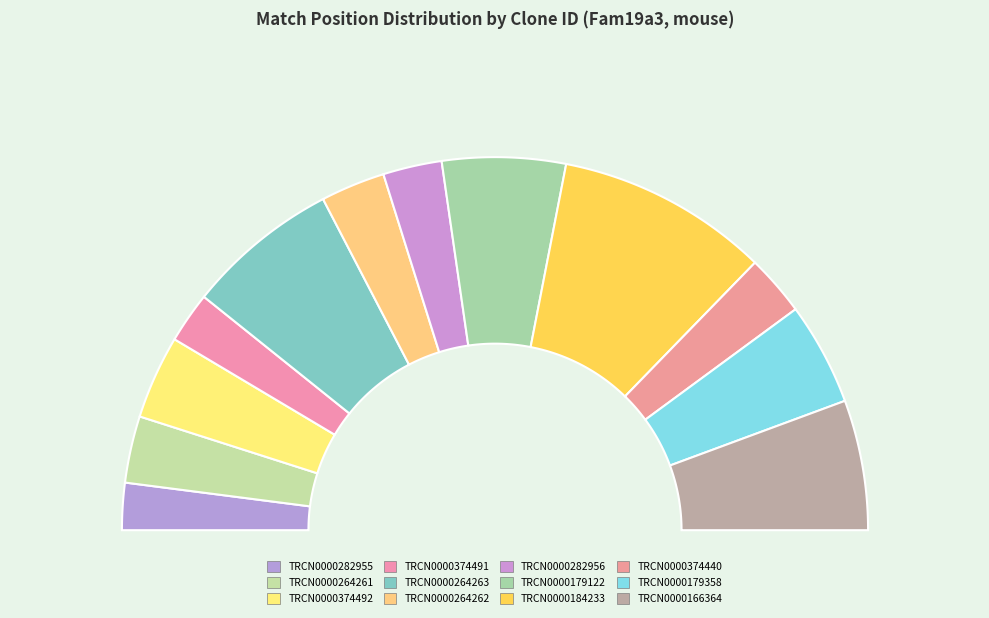

To the nearest percent, what percentage of the pie is TRCN0000264263?

13%